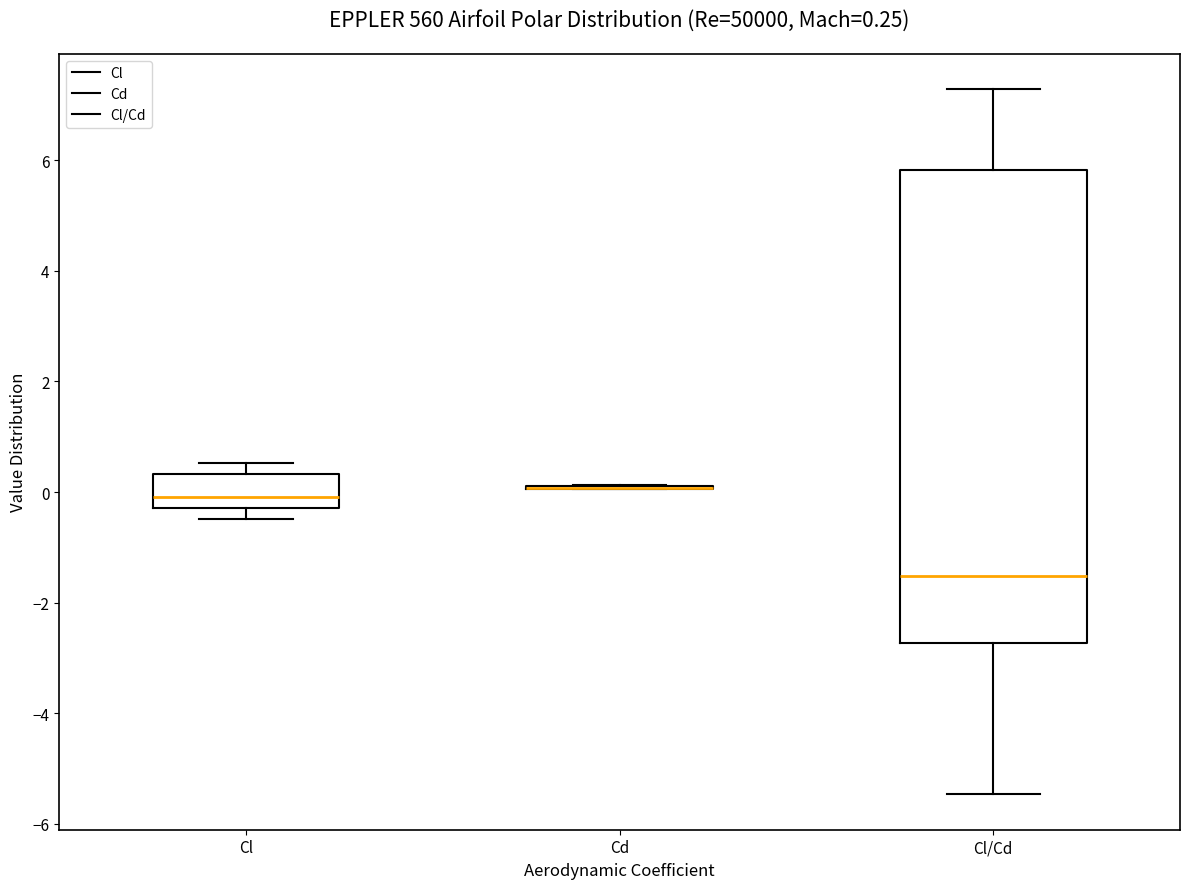

Which box is the tallest, from its lower edge to its upper edge?

Cl/Cd